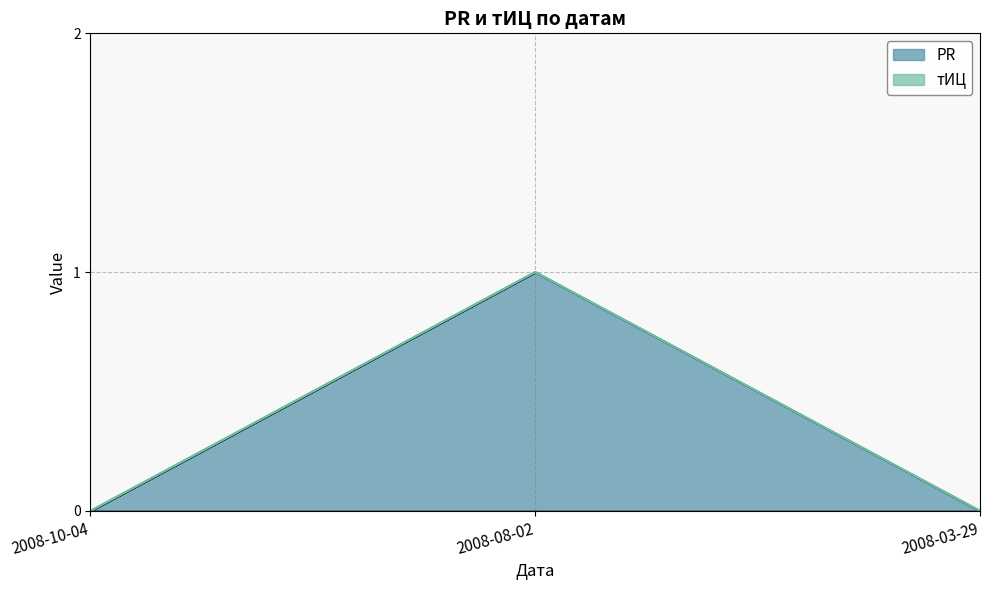

What is the maximum value shown in the chart?

1